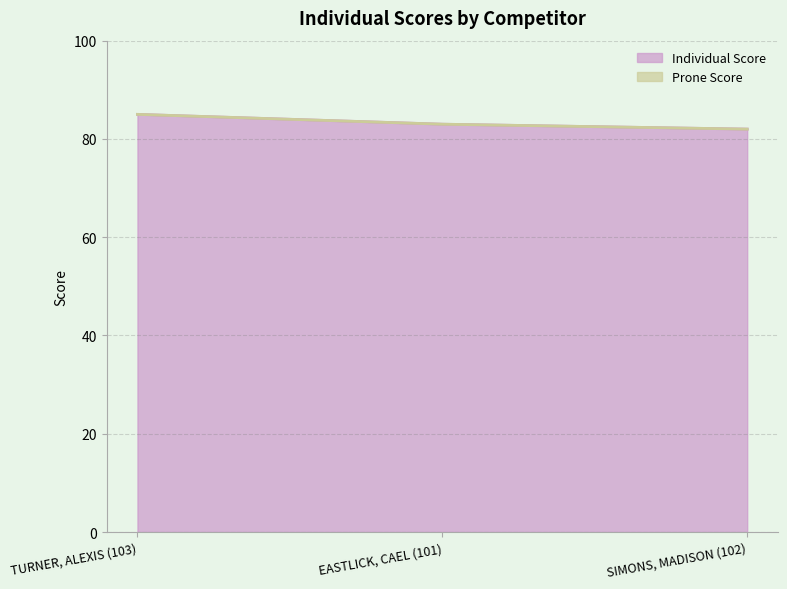

True or false: Individual Score has a value of 45 at EASTLICK, CAEL (101).

False